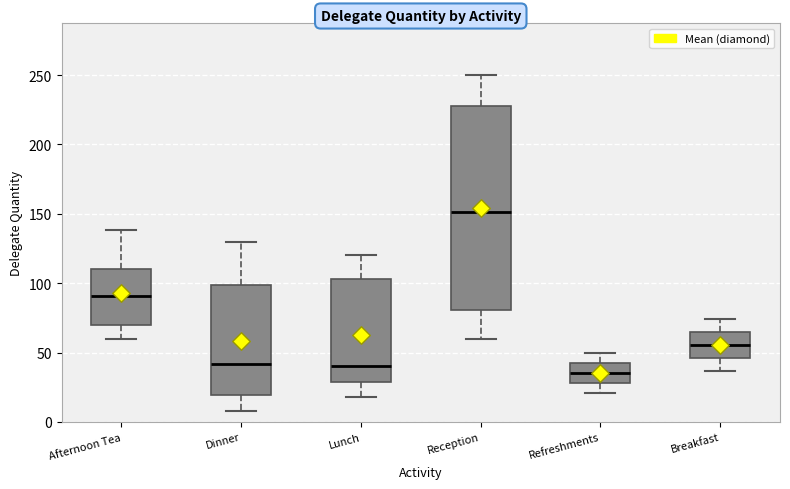

Which box is the tallest, from its lower edge to its upper edge?

Reception